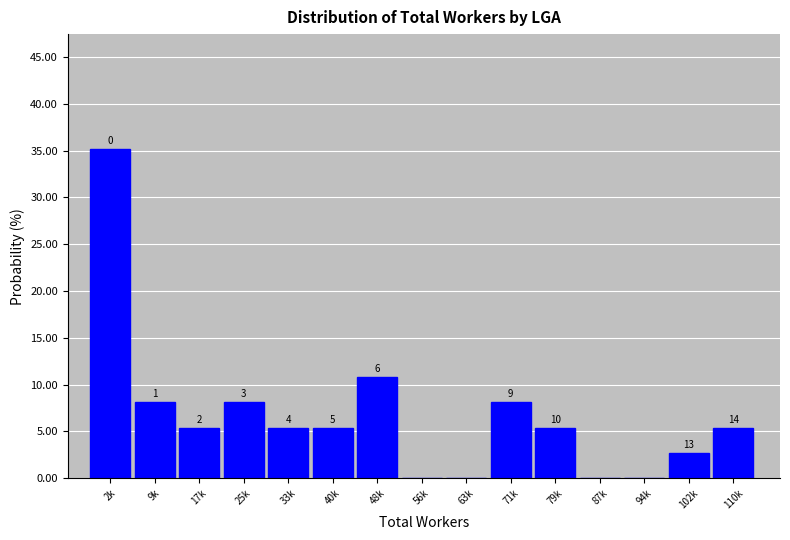

Are the bars horizontal?

No